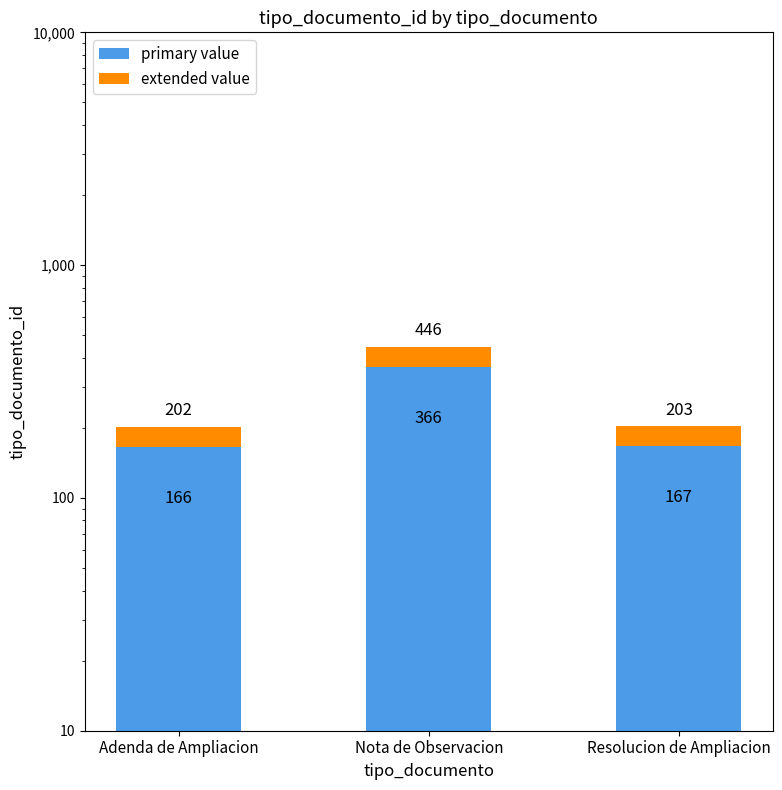

What is the lowest value of the extended value series?

36